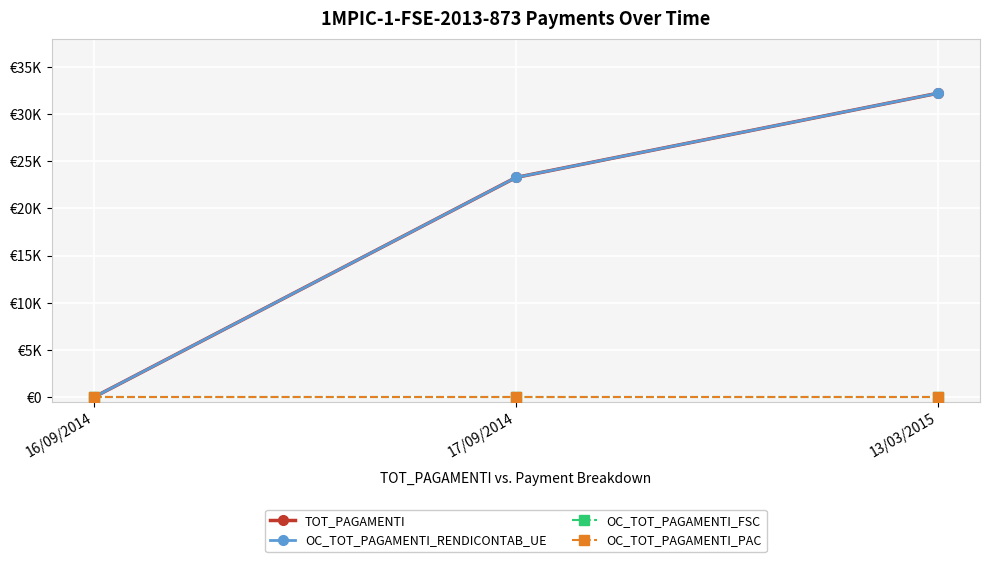

What is the maximum value for OC_TOT_PAGAMENTI_RENDICONTAB_UE?

32202.5